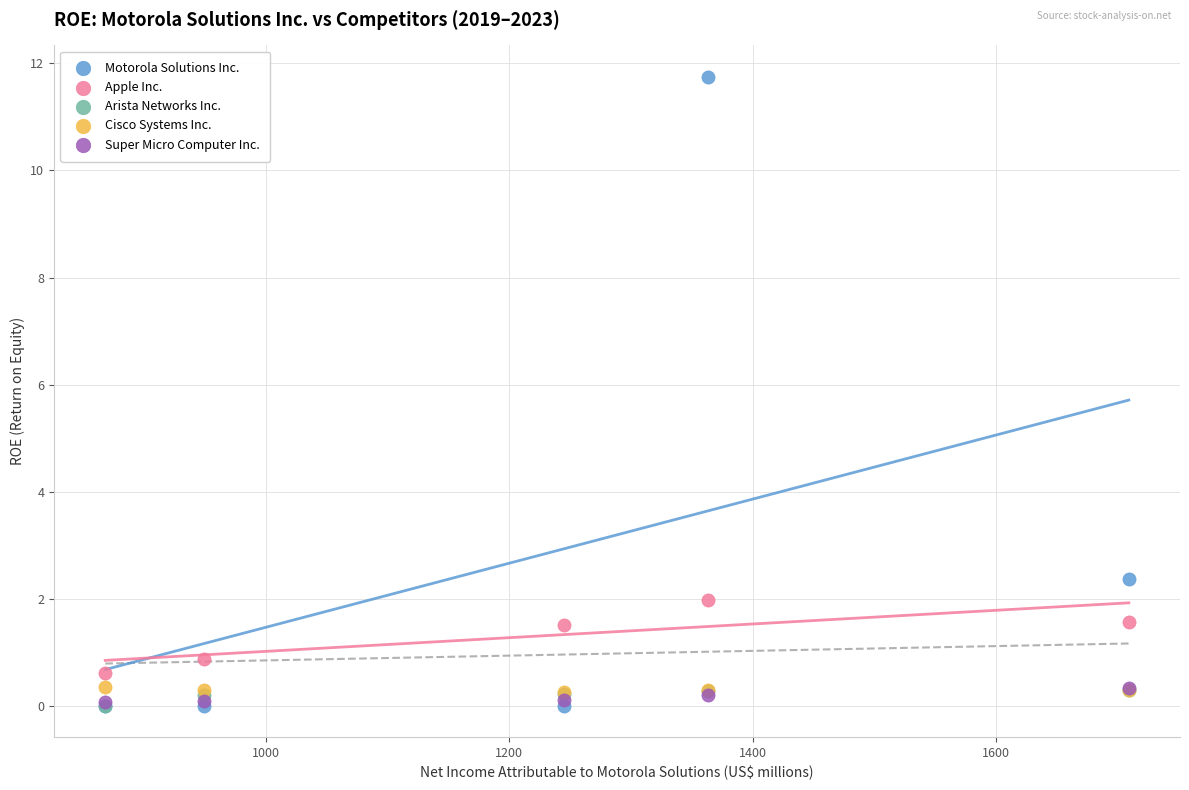

Which series reaches the maximum Y coordinate?

Motorola Solutions Inc.